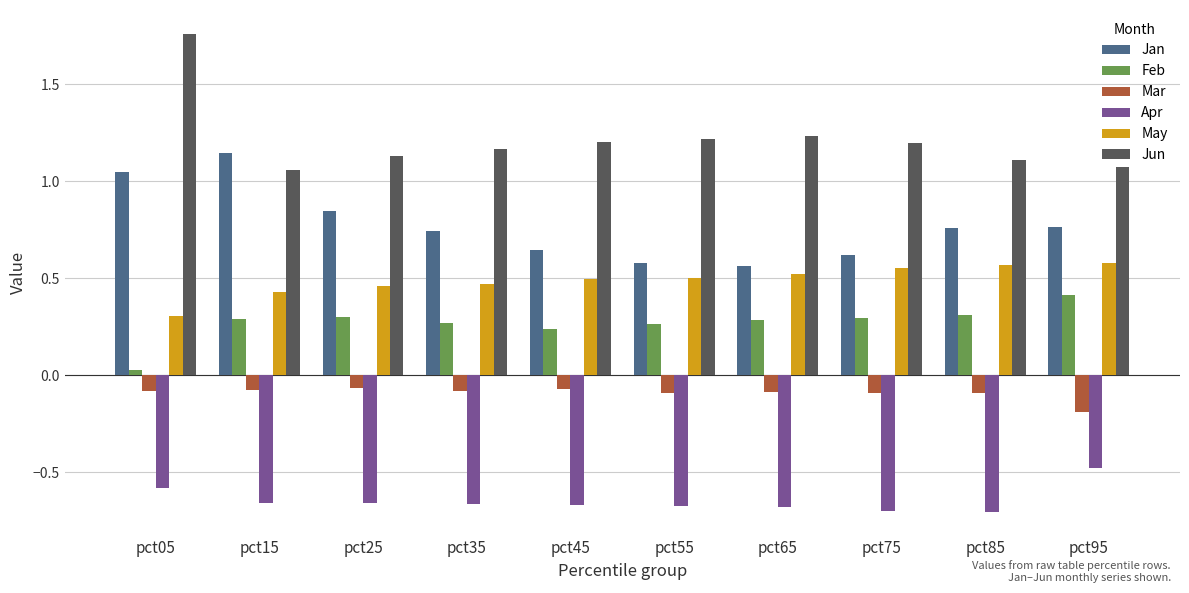

The value of Feb at pct95 is 0.4. True or false?

True